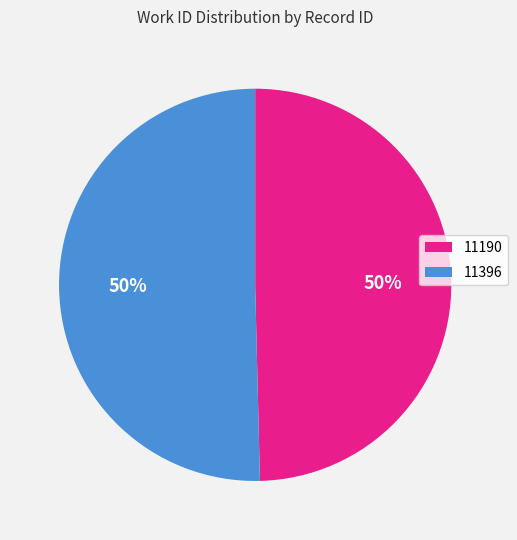

To the nearest percent, what percentage of the pie is 11190?

50%